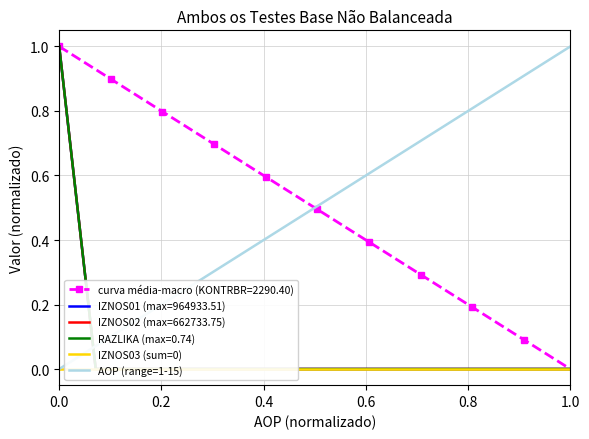

True or false: AOP (range=1-15) has more than 0 points higher than both neighbors.

False